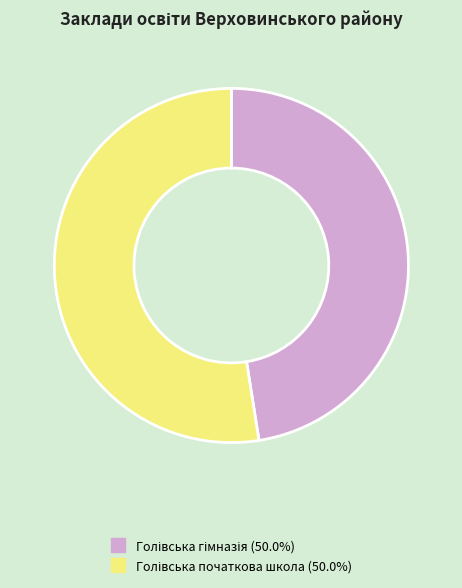

Is there any slice that represents more than half of the pie?

Yes